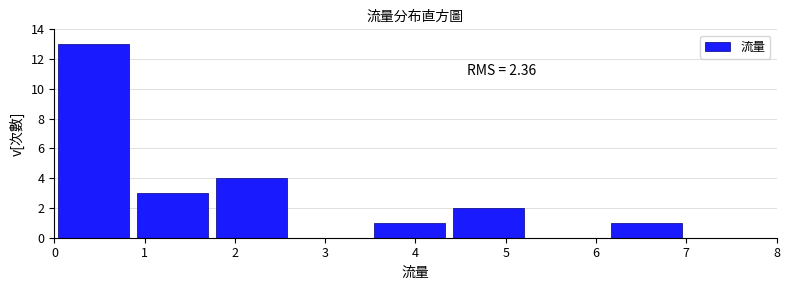

Which range on the x-axis has the tallest bar?

0.0 to 0.9